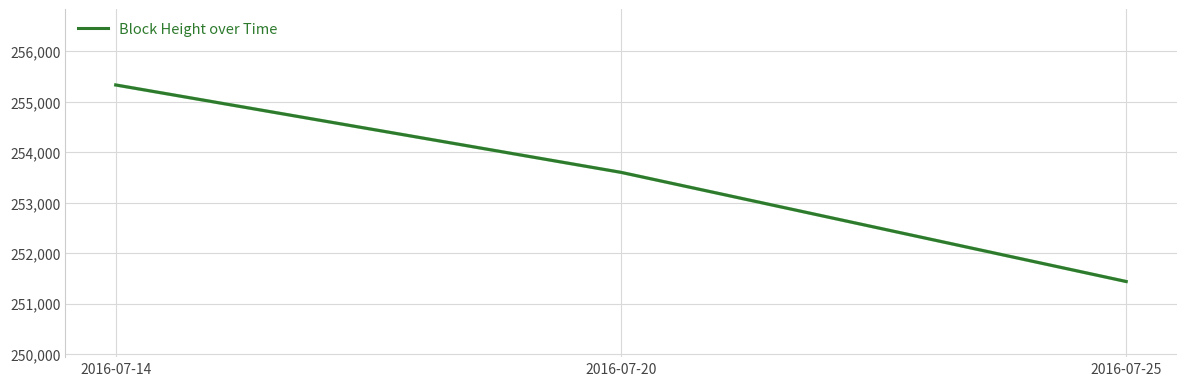

Rank the categories by value from lowest to highest.

2016-07-25, 2016-07-20, 2016-07-14